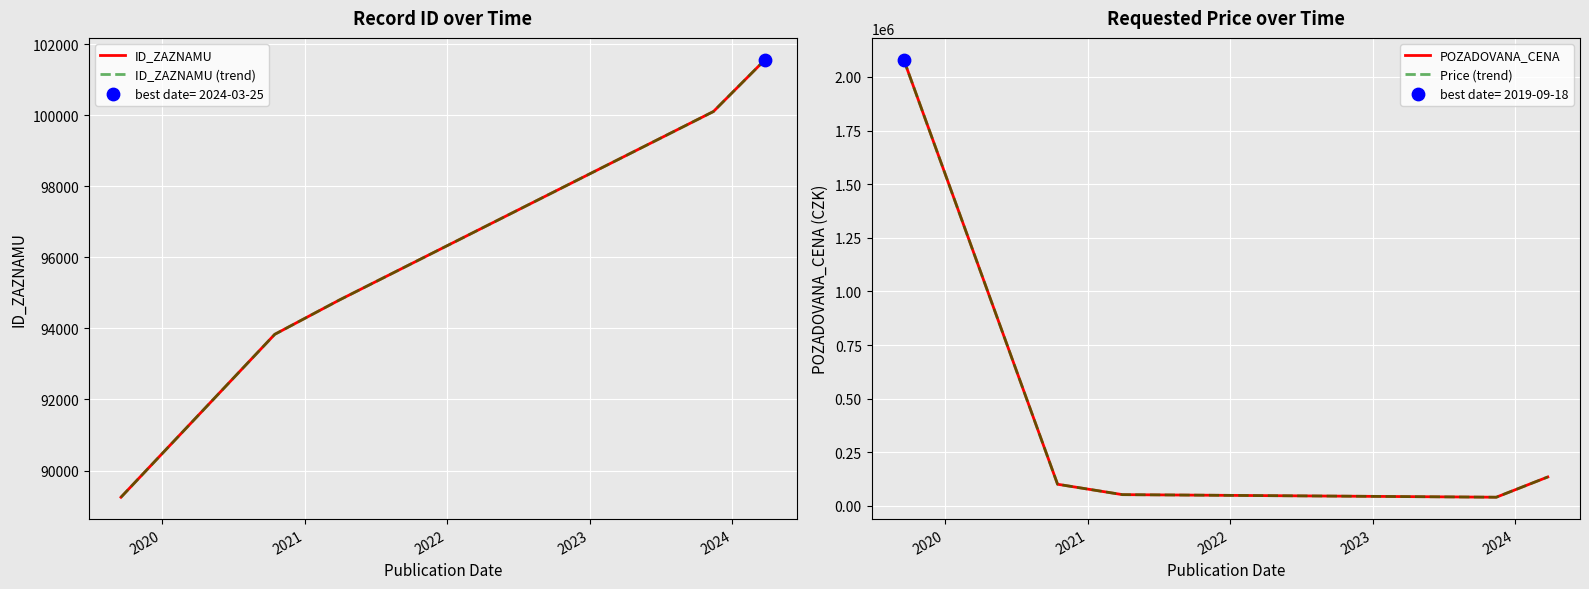

Which series has the widest spread of Y values?

POZADOVANA_CENA